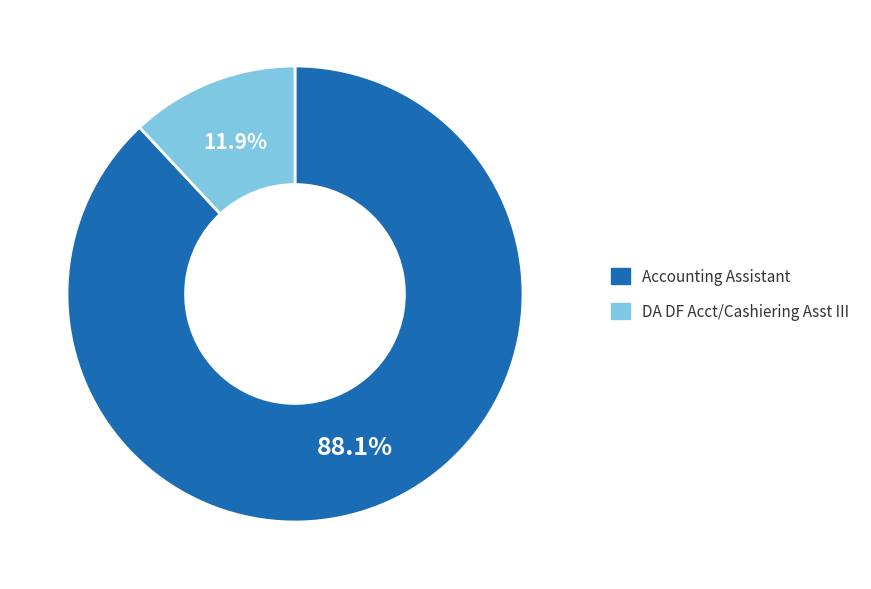

What percentage is the DA DF Acct/Cashiering Asst III slice, to the nearest percent?

12%